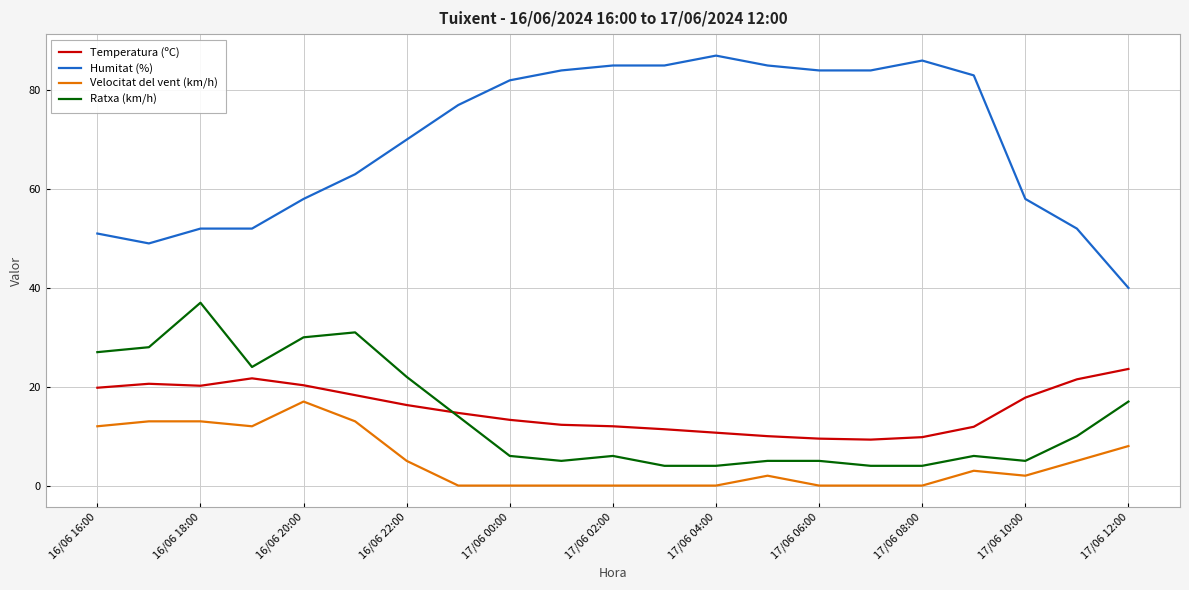

What are all the series names shown in the legend?

Temperatura (ºC), Humitat (%), Velocitat del vent (km/h), Ratxa (km/h)